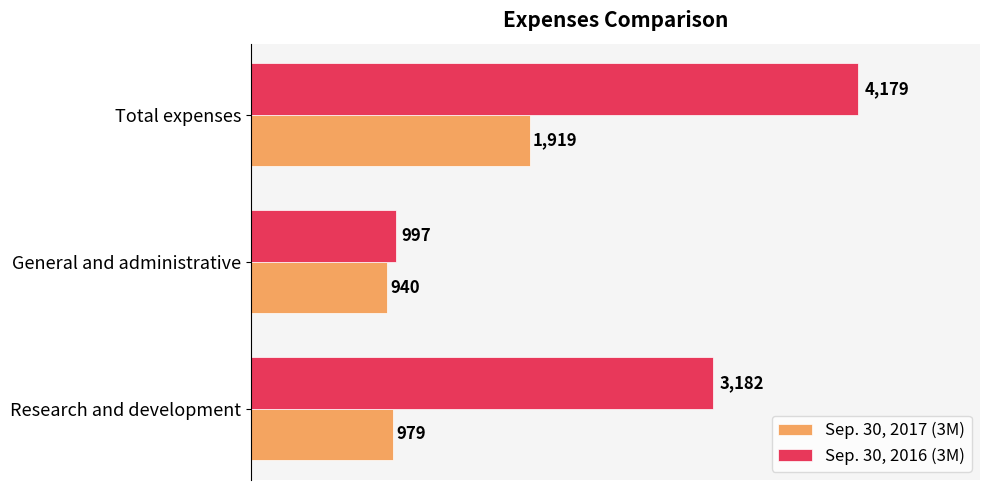

What are all the series names shown in the legend?

Sep. 30, 2017 (3M), Sep. 30, 2016 (3M)